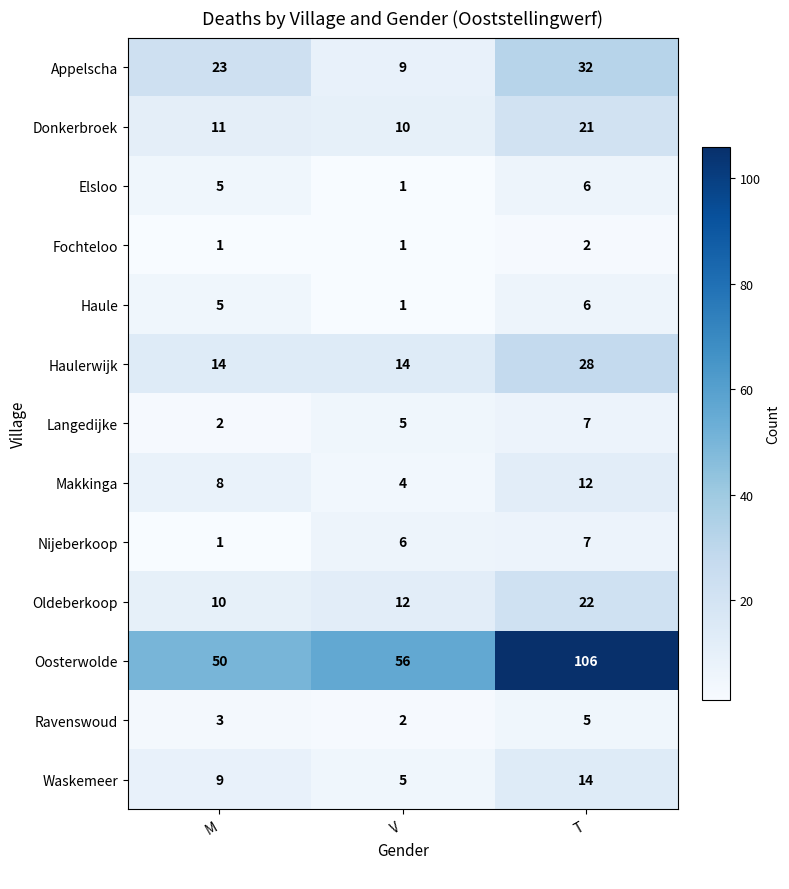

How many series are shown in this chart?

13